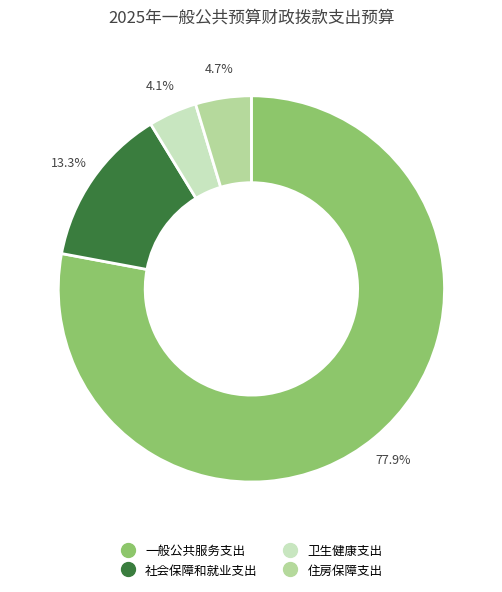

Between 住房保障支出 and 社会保障和就业支出, which is larger?

社会保障和就业支出